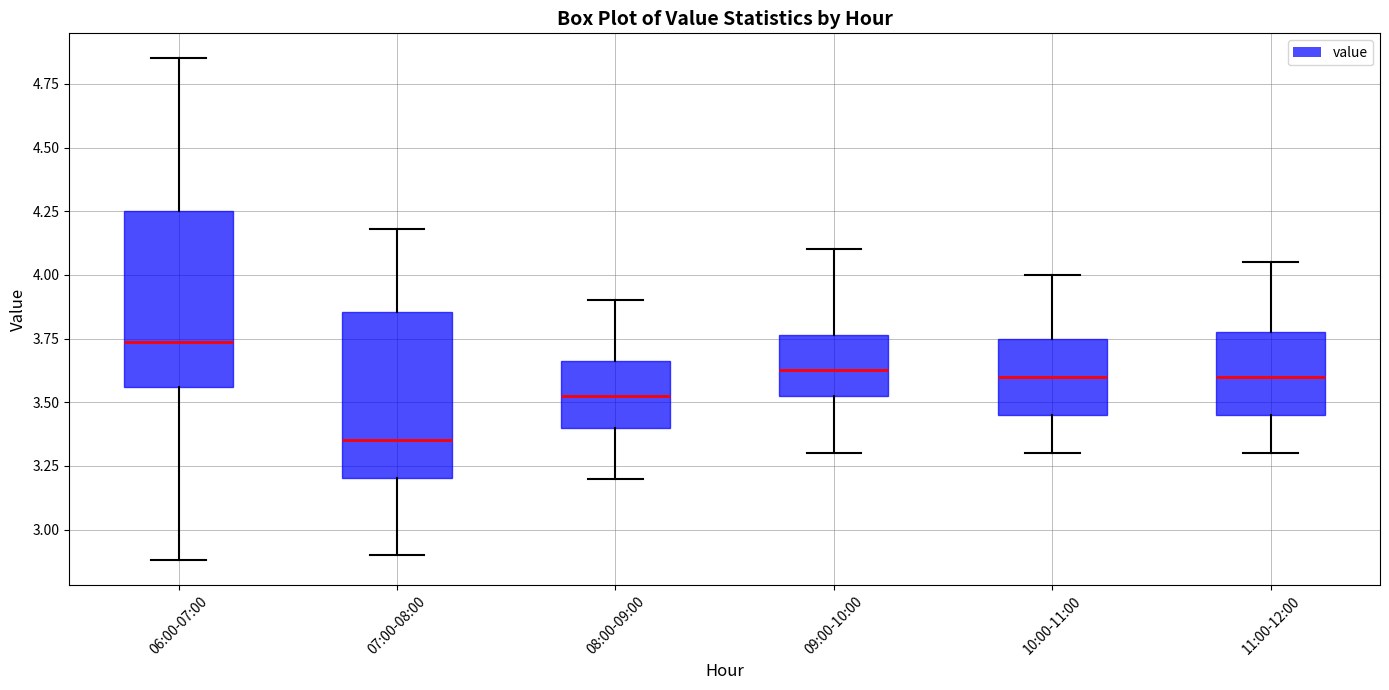

Reading left to right, read every box against the y-axis: the position of its median line, the range the box covers, and the ends of its whiskers. The values are not printed on the chart, so give them approximately, as read against the axis.

06:00-07:00: median 3.75, box 3.55 to 4.25, whiskers 2.90 to 4.85
07:00-08:00: median 3.35, box 3.20 to 3.85, whiskers 2.90 to 4.20
08:00-09:00: median 3.55, box 3.40 to 3.65, whiskers 3.20 to 3.90
09:00-10:00: median 3.65, box 3.55 to 3.75, whiskers 3.30 to 4.10
10:00-11:00: median 3.60, box 3.45 to 3.75, whiskers 3.30 to 4.00
11:00-12:00: median 3.60, box 3.45 to 3.80, whiskers 3.30 to 4.05